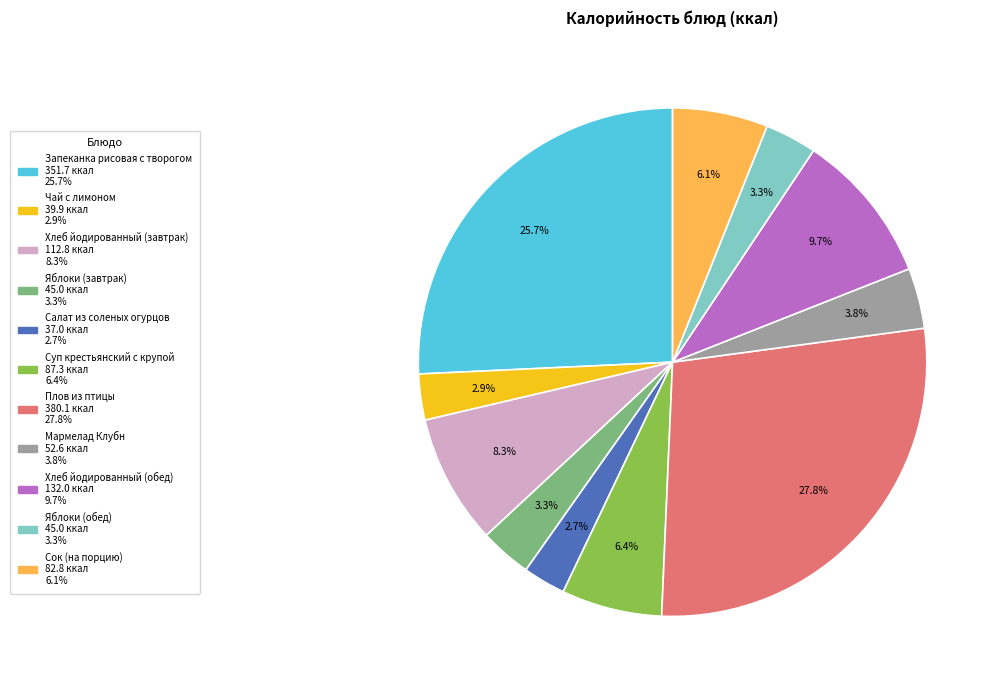

To the nearest percent, what is the combined percentage of Хлеб йодированный (обед) and Суп крестьянский с крупой?

16%